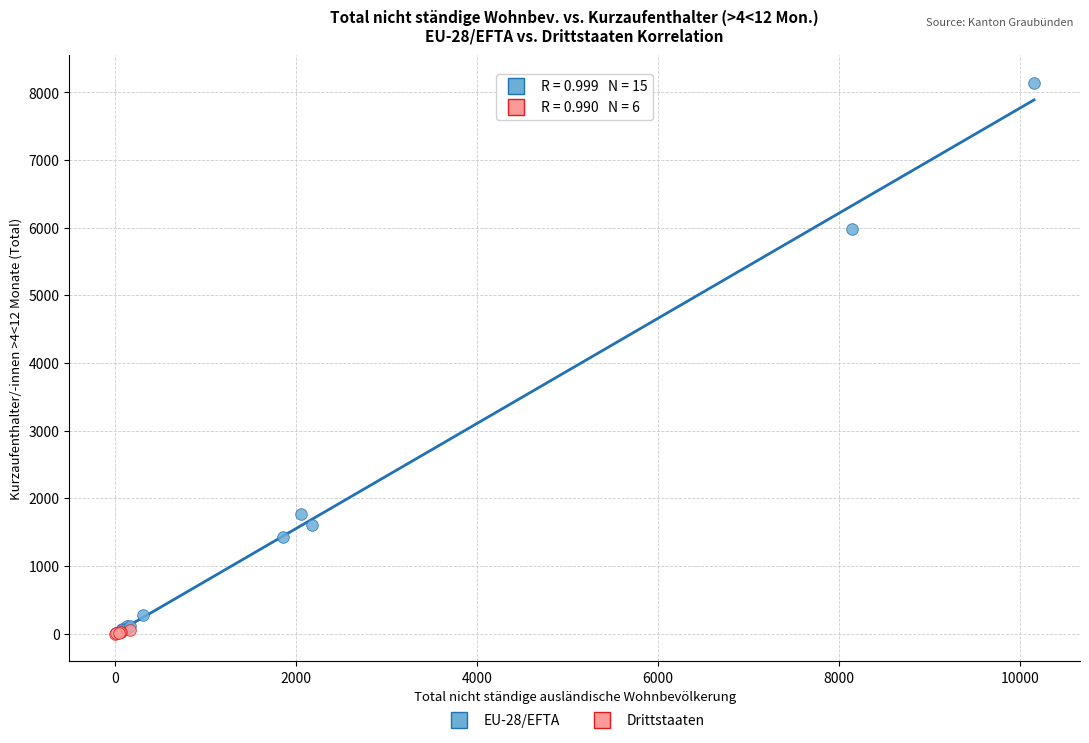

Which series has the largest Y range (max minus min)?

EU-28/EFTA